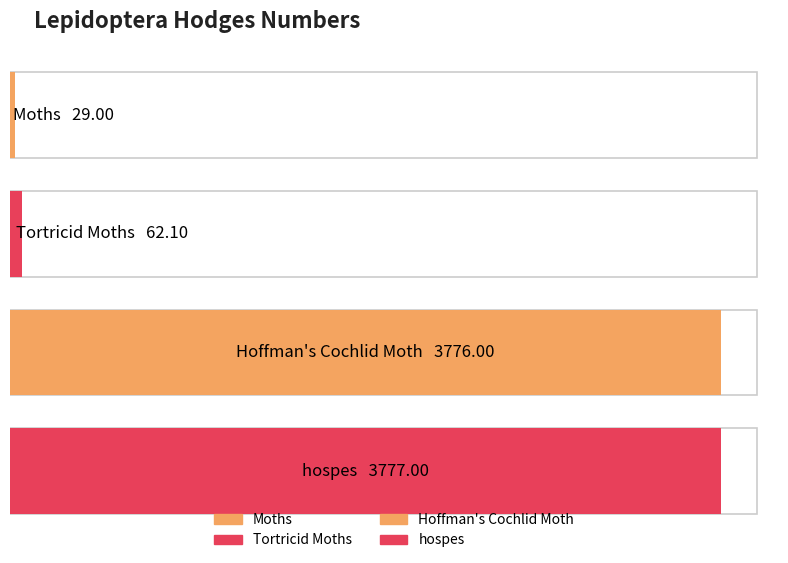

What is the label of the 3rd bar from the left?

Hoffman's Cochlid Moth